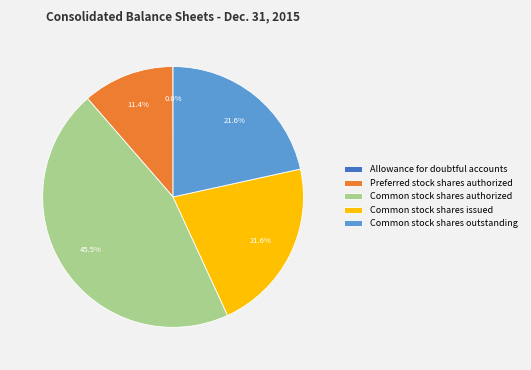

Is there any slice that represents more than half of the pie?

No